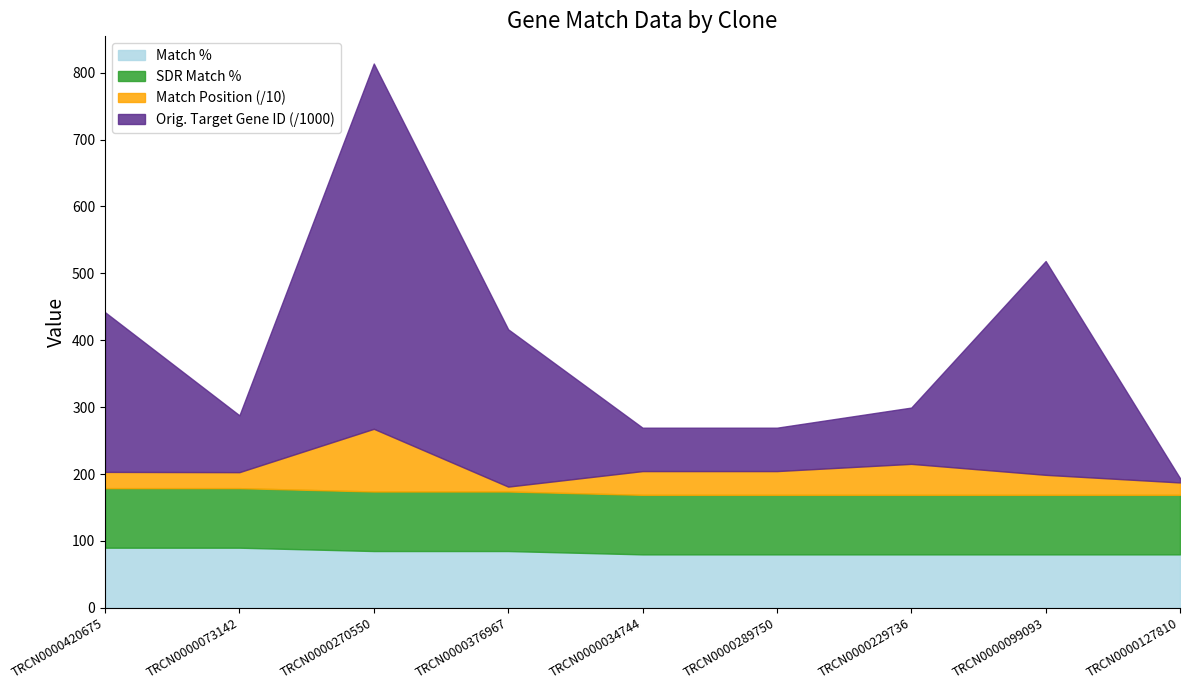

At which category is the sum across all series the highest?

TRCN0000270550